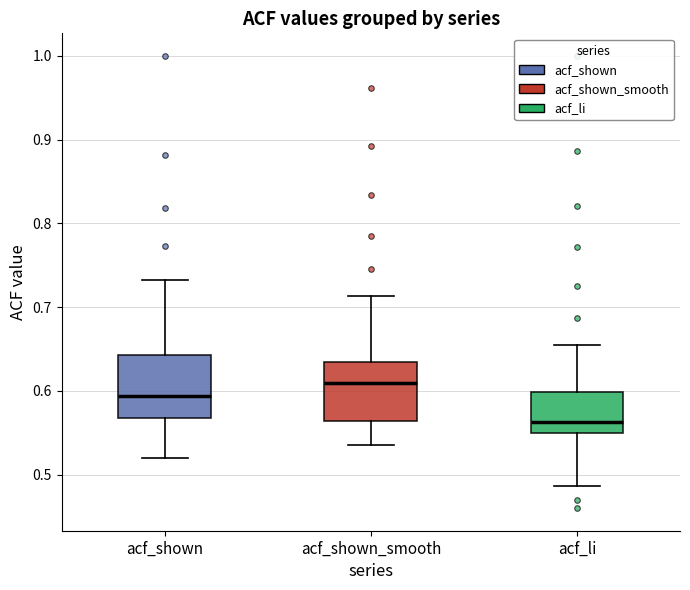

Reading left to right, transcribe this box plot: for each box, give where its median line is, the range the box spans, and where its two whiskers end, as read against the y-axis. The values are not printed on the chart, so give them approximately, as read against the axis.

acf_shown: median 0.59, box 0.57 to 0.64, whiskers 0.52 to 0.73
acf_shown_smooth: median 0.61, box 0.56 to 0.63, whiskers 0.54 to 0.71
acf_li: median 0.56, box 0.55 to 0.60, whiskers 0.49 to 0.66